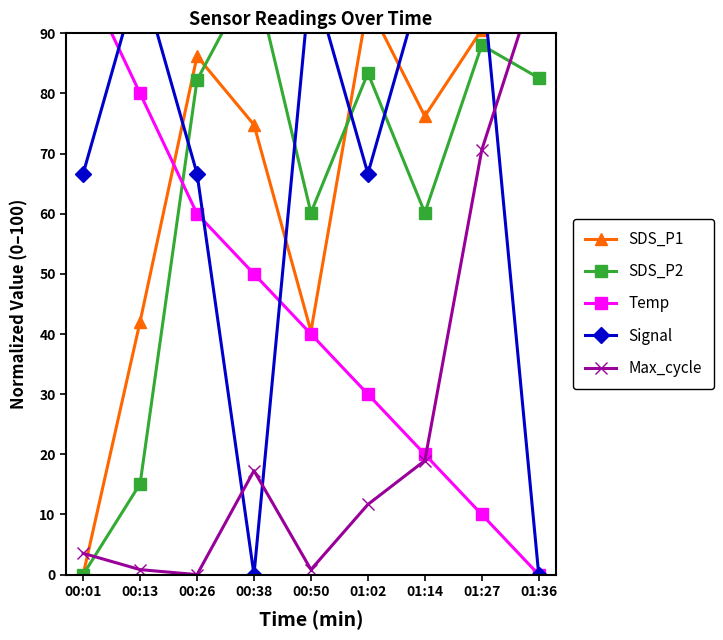

What is the highest value of the Signal series?

100.0